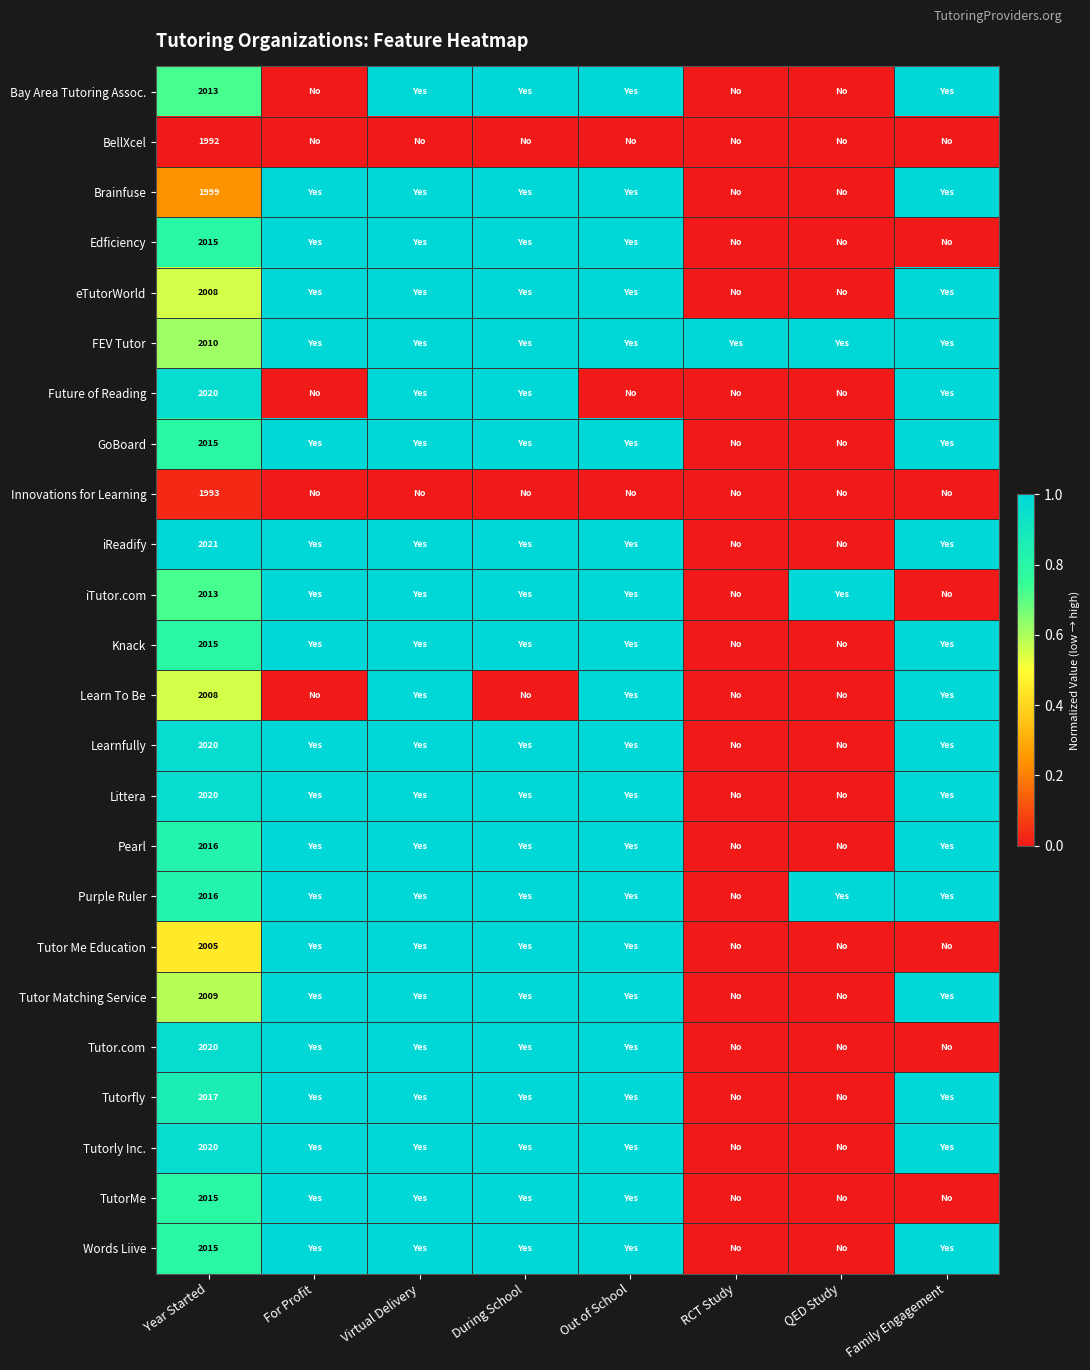

At how many categories does at least one series exceed 0?

8